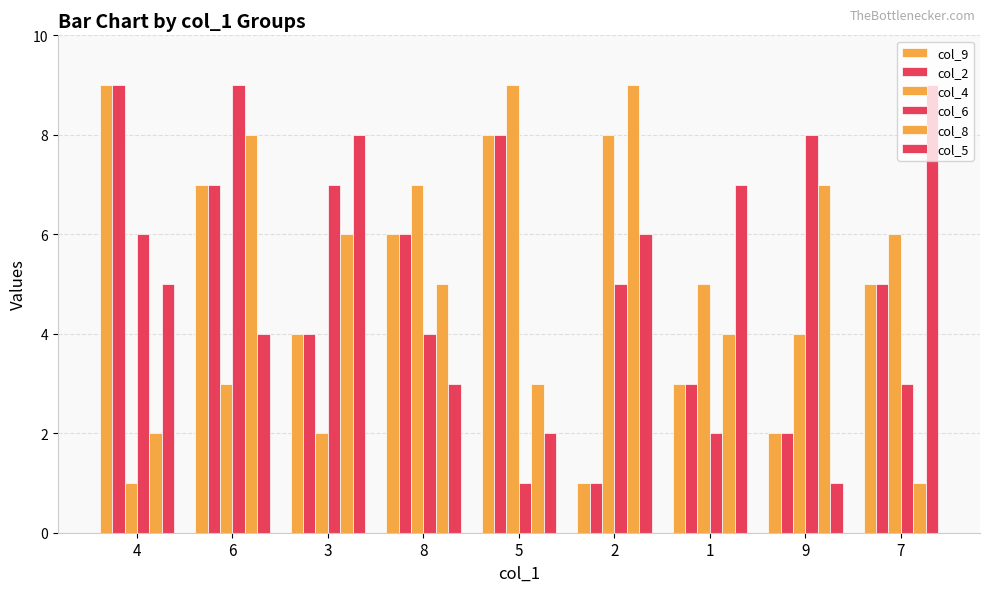

At 9, list the series in order from smallest to largest.

col_5, col_9, col_2, col_4, col_8, col_6